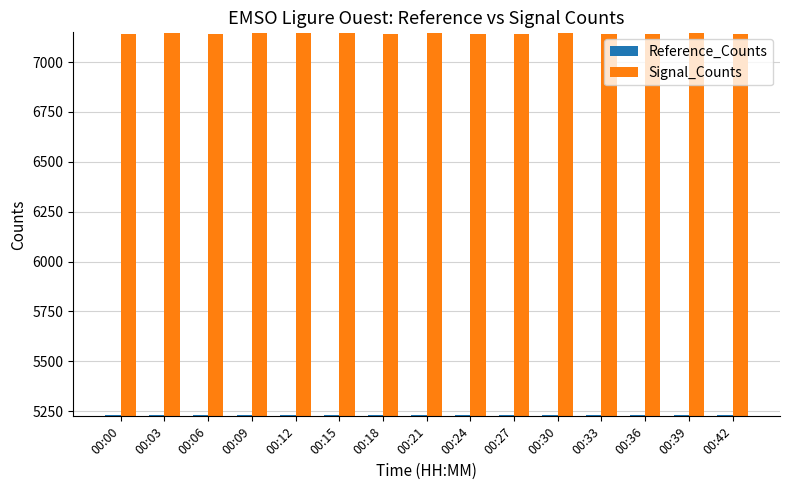

At 00:12, list the series in order from largest to smallest.

Signal_Counts, Reference_Counts